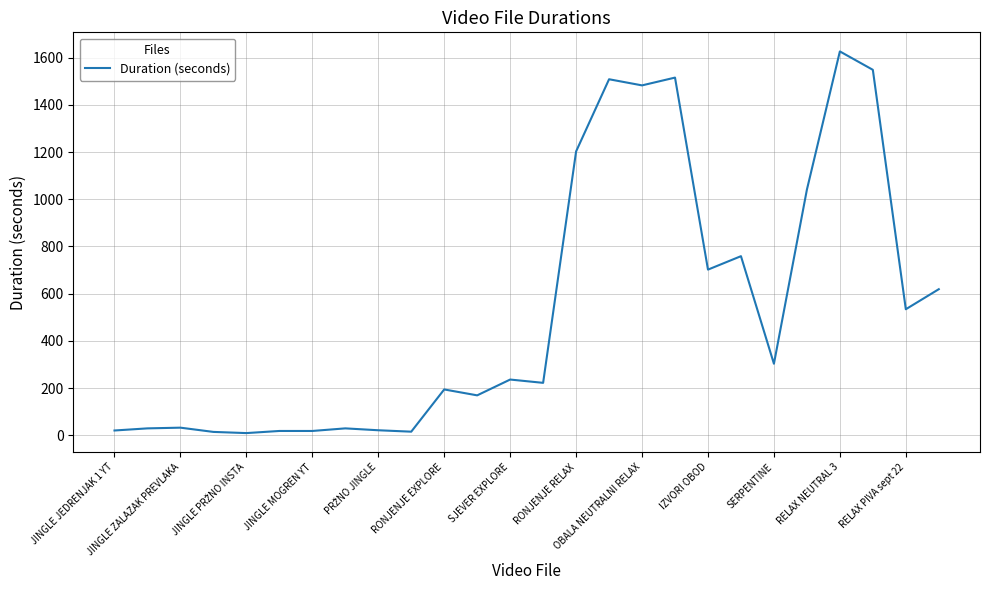

What is the greatest value displayed?

1627